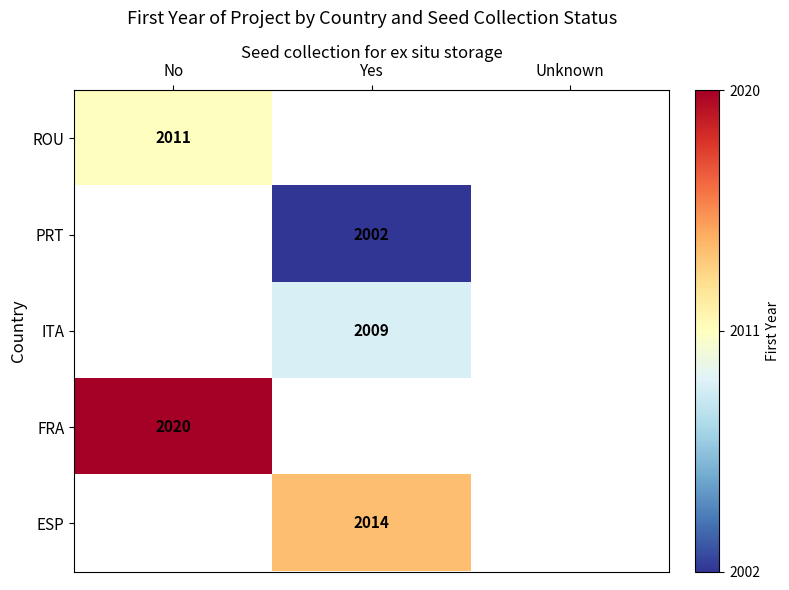

The ITA series shows 3503 at Yes. True or false?

False